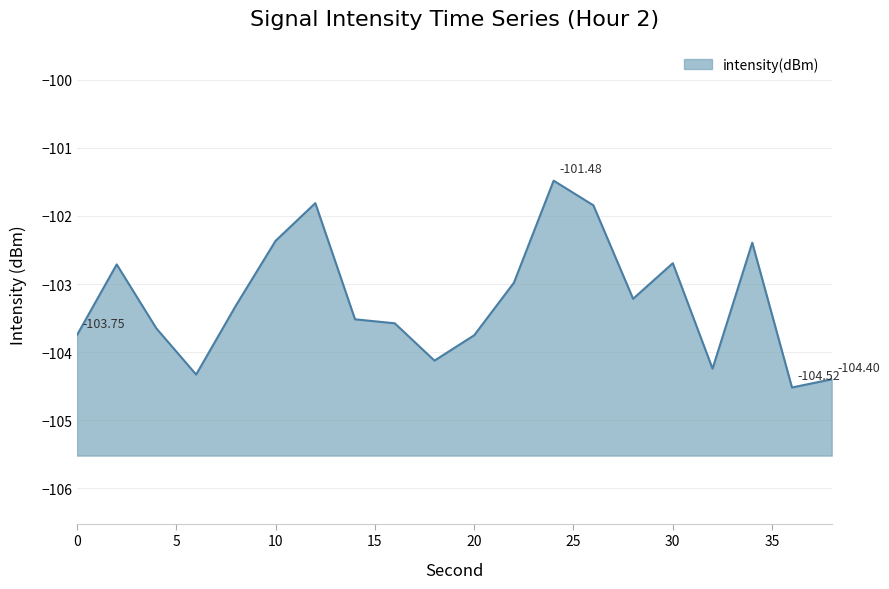

List the labels in order of value, largest first.

24, 12, 26, 10, 34, 30, 2, 22, 28, 8, 14, 16, 4, 0, 20, 18, 32, 6, 38, 36